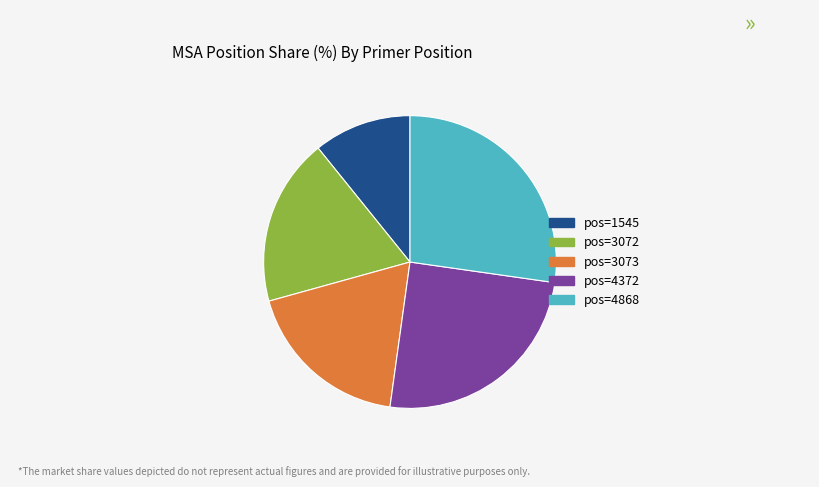

Is there a majority slice in this chart?

No